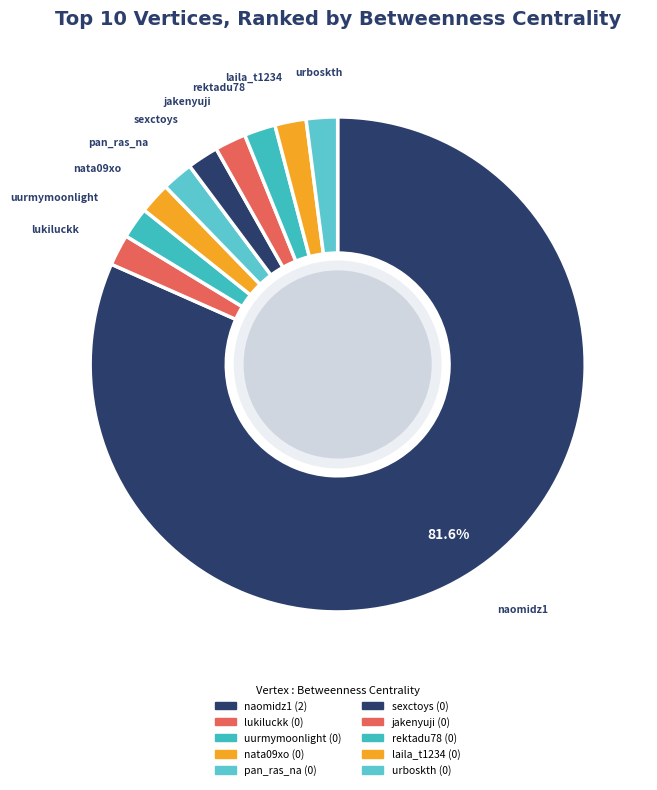

How many segments does this pie chart have?

10